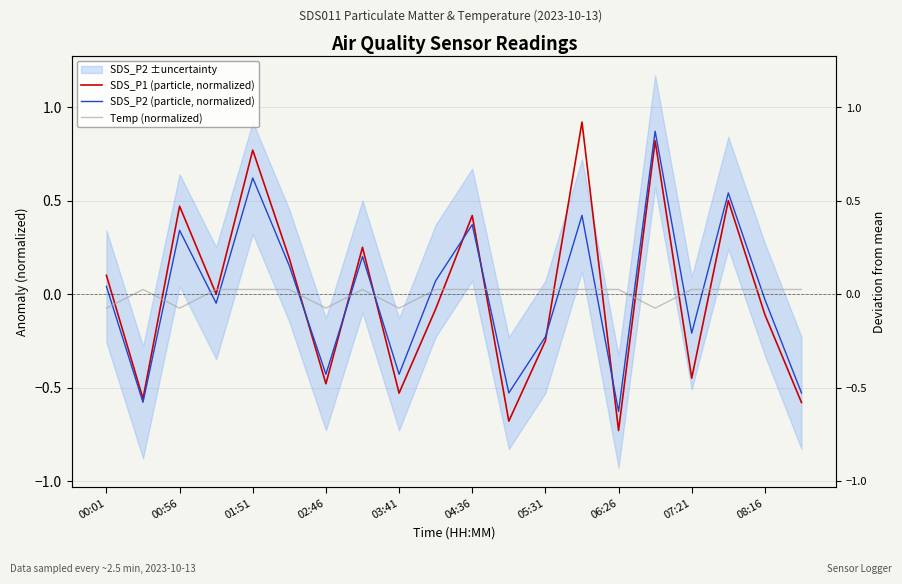

What is the minimum value shown in the chart?

-0.7